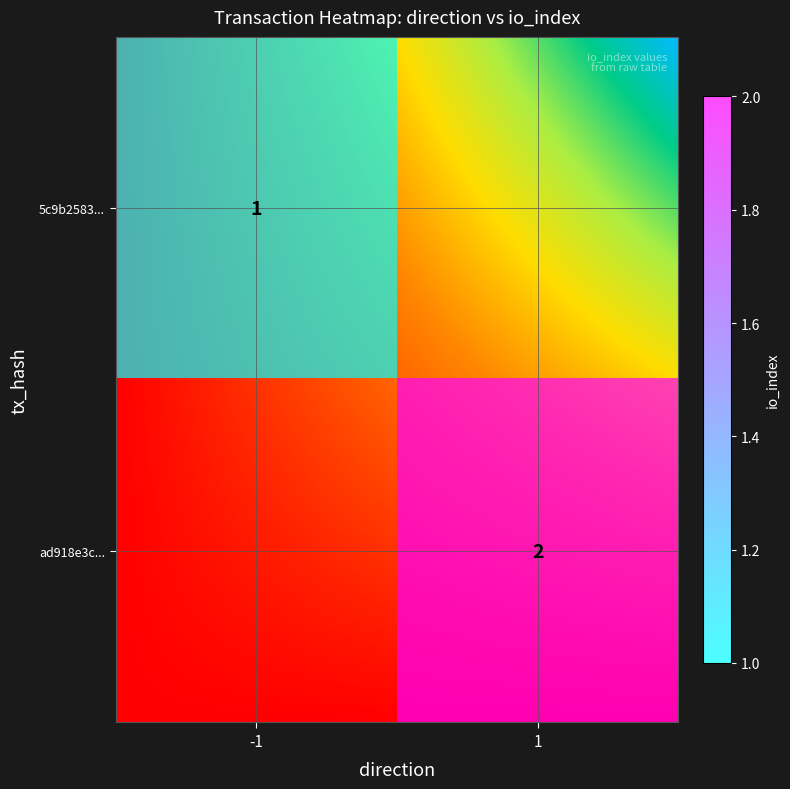

At which label does ad918e3cb57cdce0418c289e476646f8ff303f6 reach its peak?

1